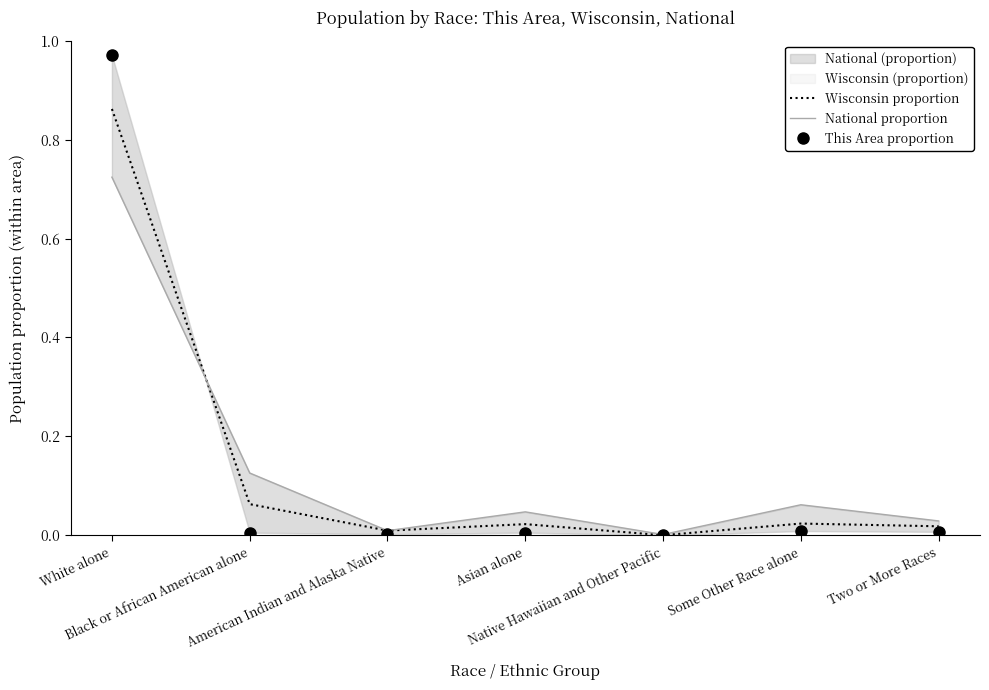

Where is the first local minimum for Wisconsin proportion?

American Indian and Alaska Native